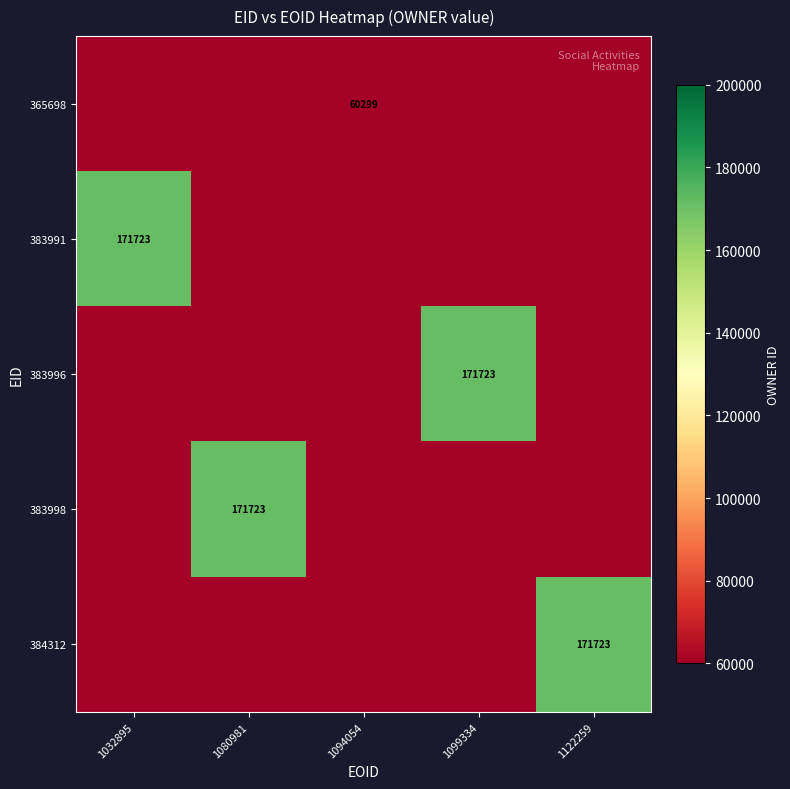

Is the value of 383996 at 1122259 greater than the value of 383991 at 1099334?

No